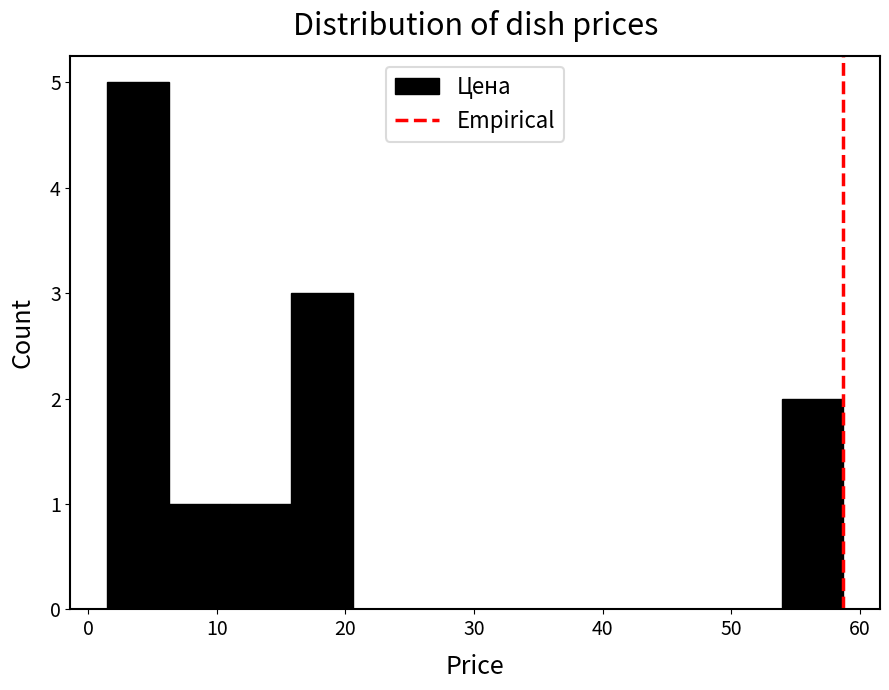

Reading left to right, transcribe this chart: for each bar, give the range it covers on the x-axis and its height. Neither the bar edges nor the heights are printed on the chart, so give them approximately, as read against the axes.

2 to 6: 5
6 to 11: 1
11 to 16: 1
16 to 21: 3
21 to 25: 0
25 to 30: 0
30 to 35: 0
35 to 40: 0
40 to 44: 0
44 to 49: 0
49 to 54: 0
54 to 59: 2